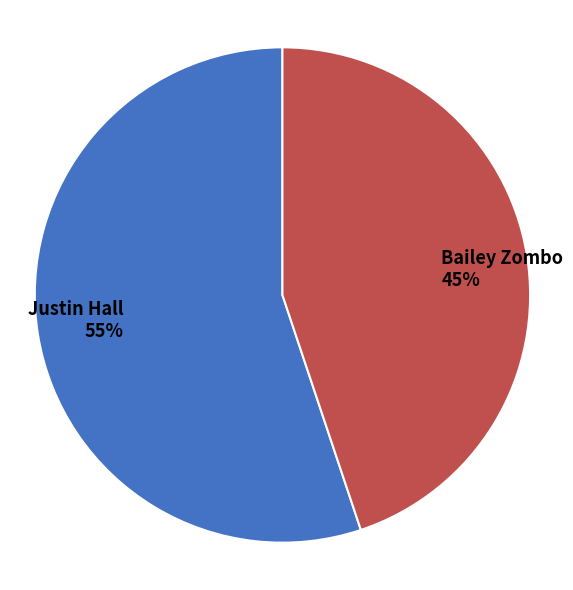

Approximately how many times larger is the value at Bailey Zombo compared to Justin Hall?

0.8